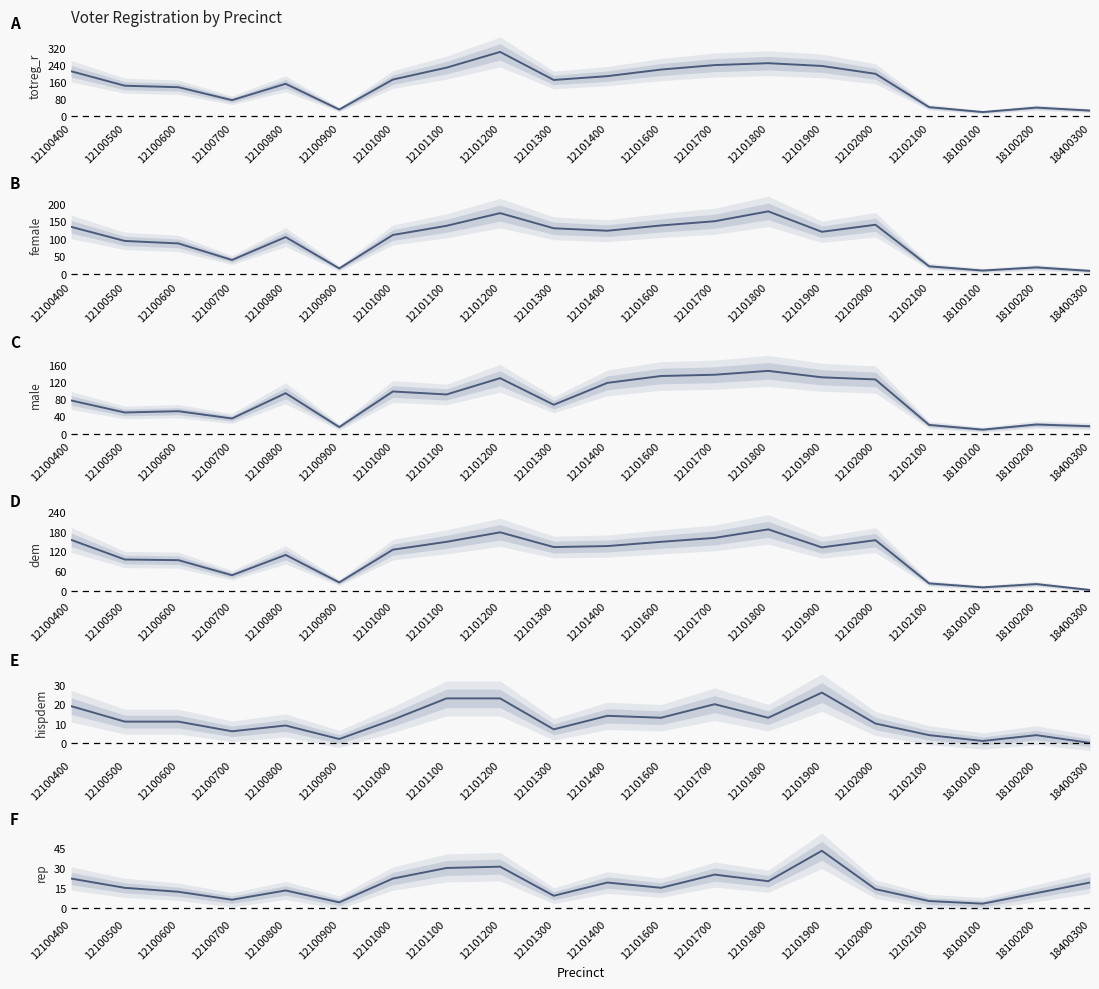

Reading left to right, extract all data points from this chart.

totreg_r: 211	143	136	75	152	31	172	228	302	170	188	219	240	249	236	199	42	19	40	26
female: 134	94	87	40	105	16	111	137	173	130	123	138	150	178	120	140	22	10	19	9
male: 77	49	52	35	94	15	98	91	129	67	118	134	137	146	131	126	20	9	21	17
dem: 155	95	93	47	109	25	125	149	178	133	136	149	161	187	132	154	22	10	20	2
hispdem: 19	11	11	6	9	2	12	23	23	7	14	13	20	13	26	10	4	1	4	0
rep: 22	15	12	6	13	4	22	30	31	9	19	15	25	20	43	14	5	3	11	19